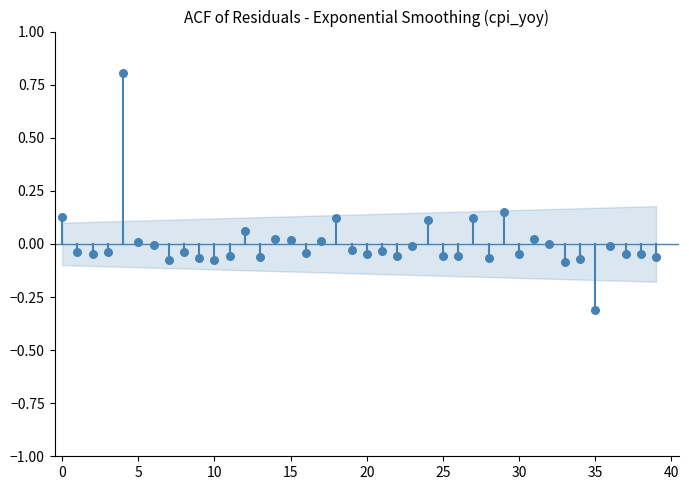

What is the range of Y values (max minus min)?

1.1